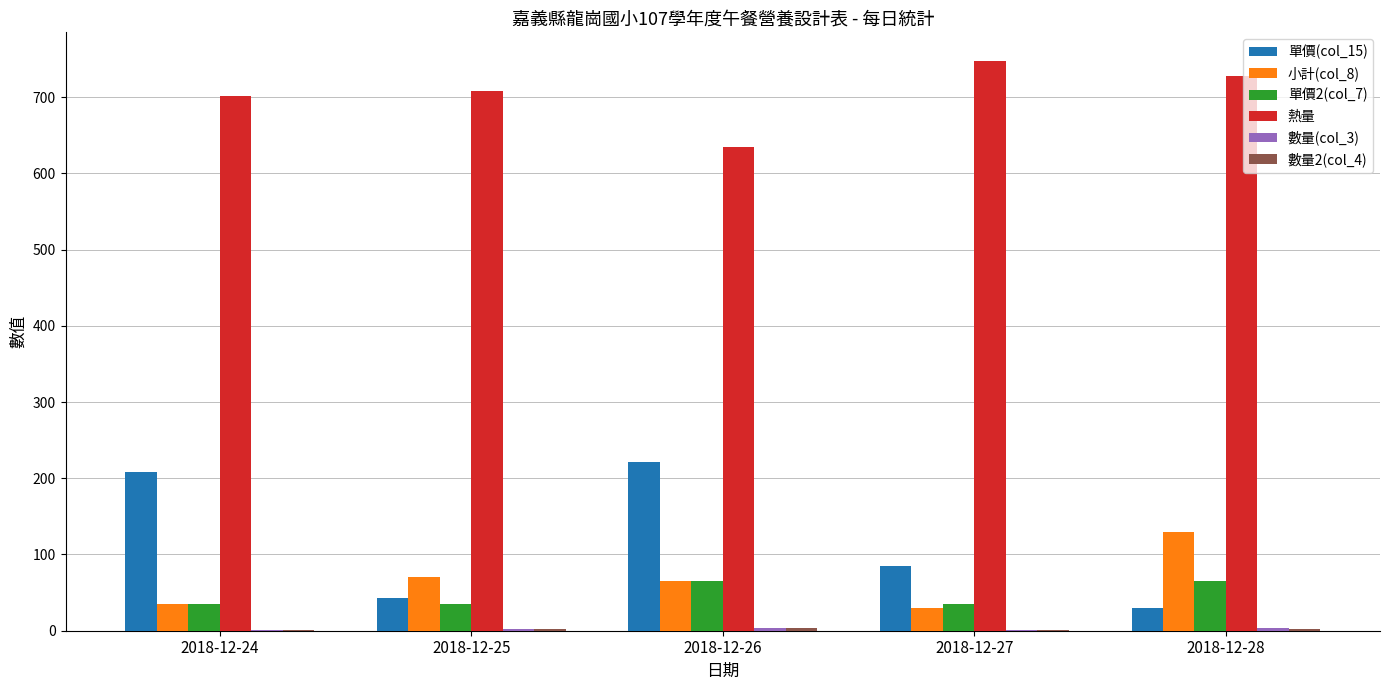

Is it true that 小計(col_8) equals 70.0 at 2018-12-25?

True